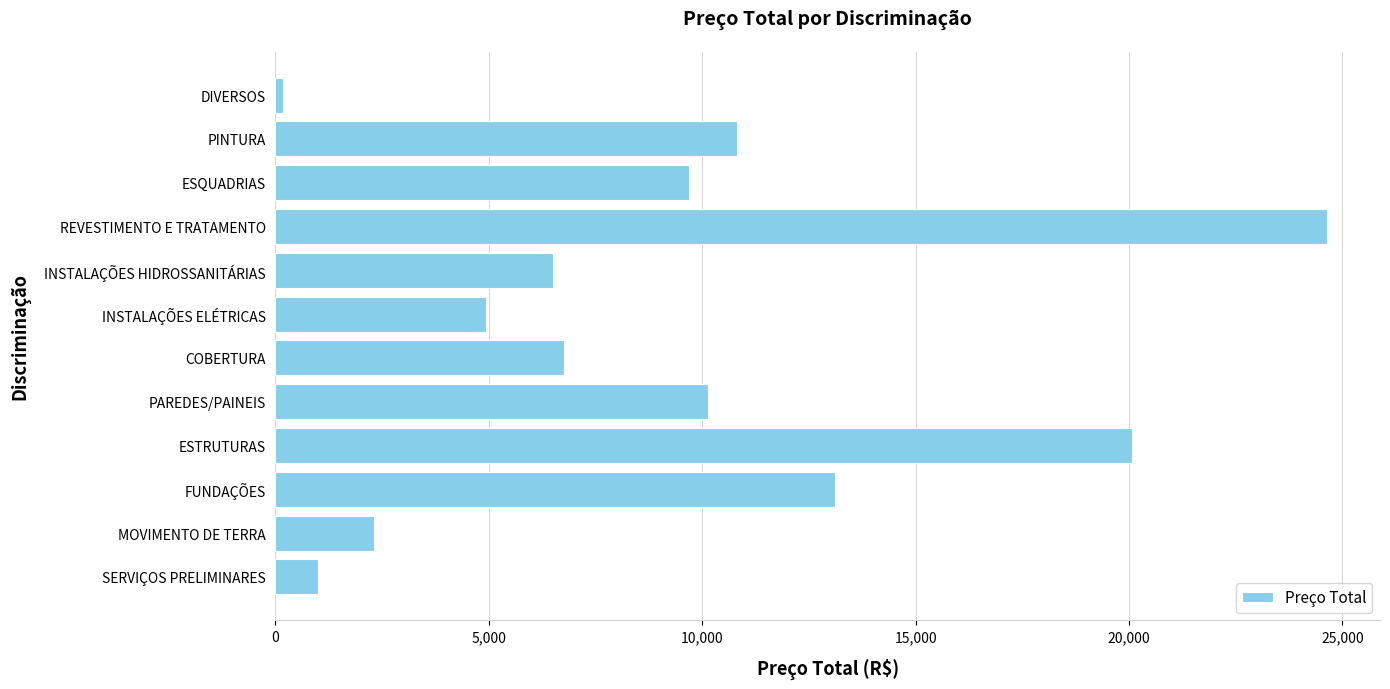

What is the greatest value displayed?

24647.4